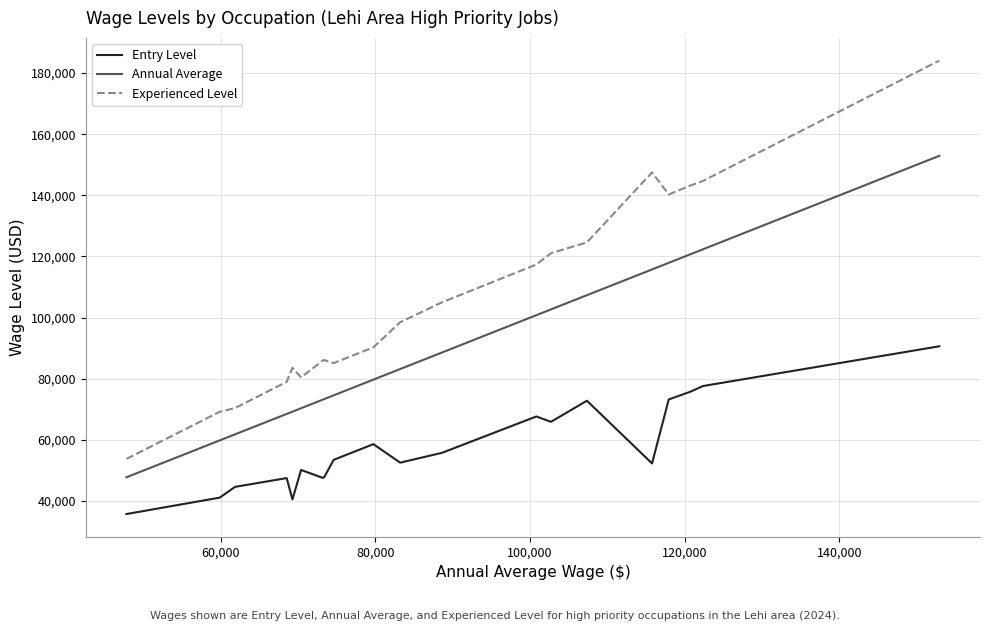

What is the minimum value for Annual Average?

47790